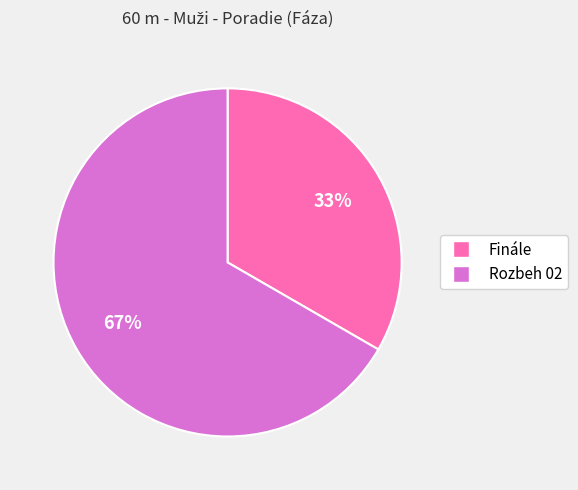

How many segments does this pie chart have?

2